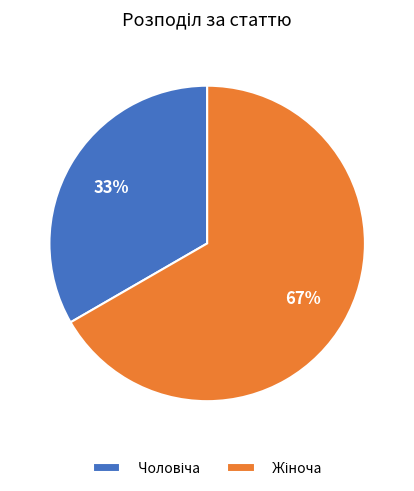

Is there a majority slice in this chart?

Yes